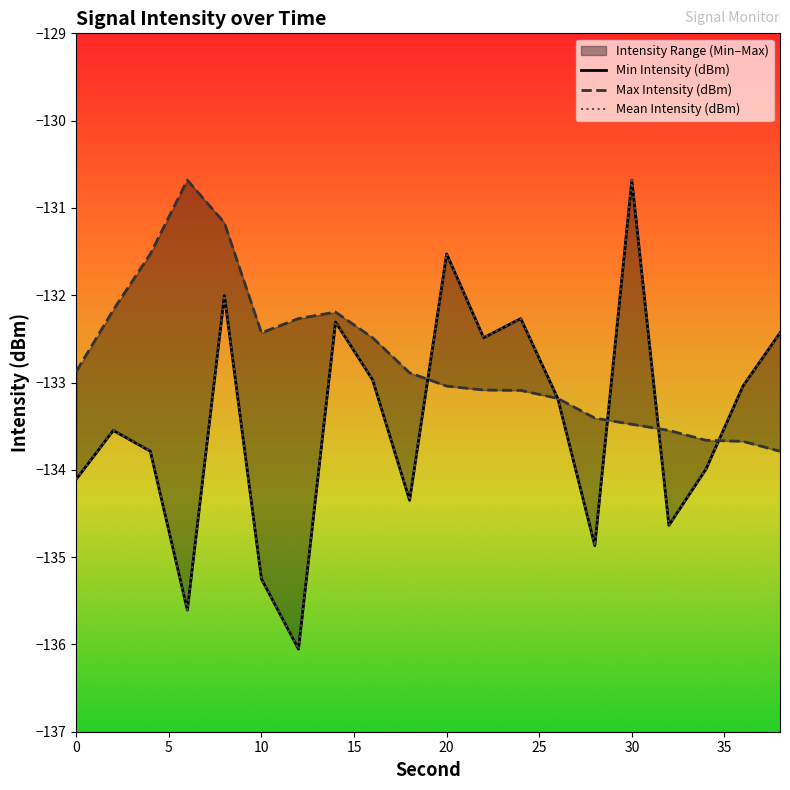

Between 6 and 22, which series saw the biggest shift?

Min Intensity (dBm)